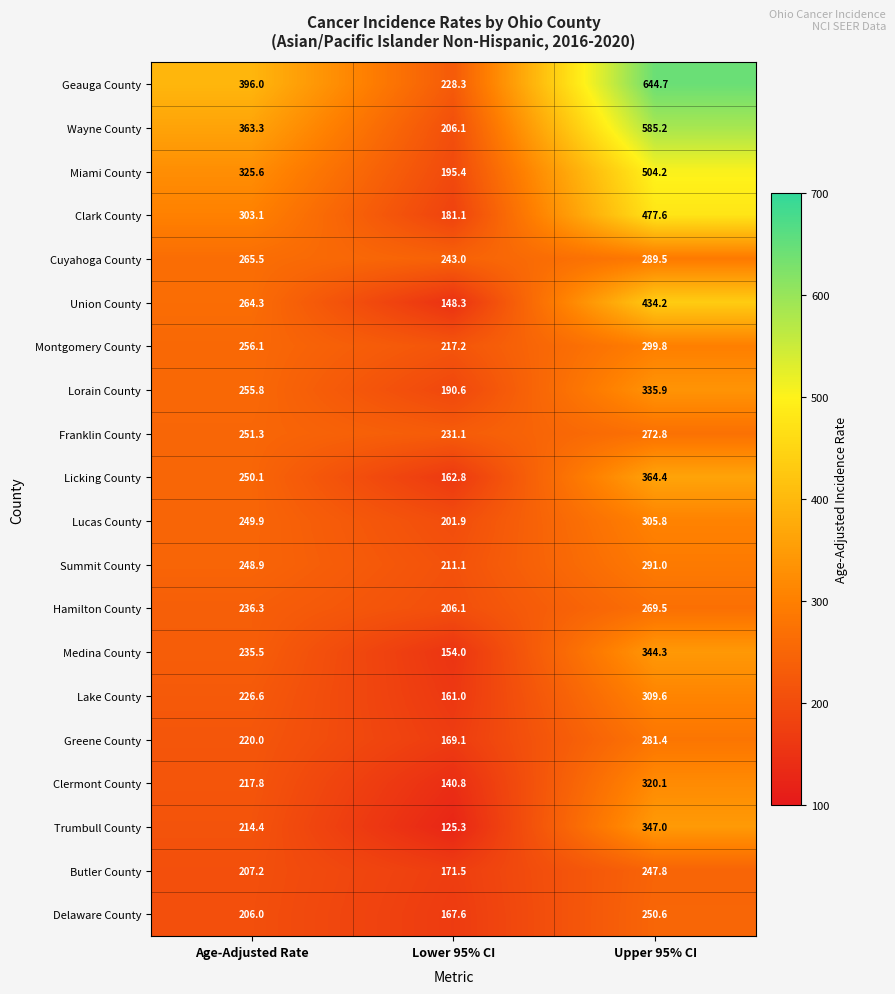

The value of Trumbull County at Lower 95% CI is 125.3. True or false?

True